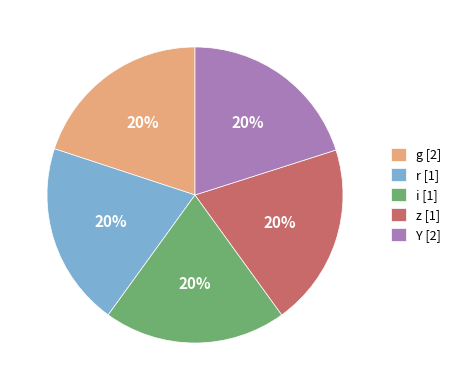

Is there any slice that represents more than half of the pie?

No